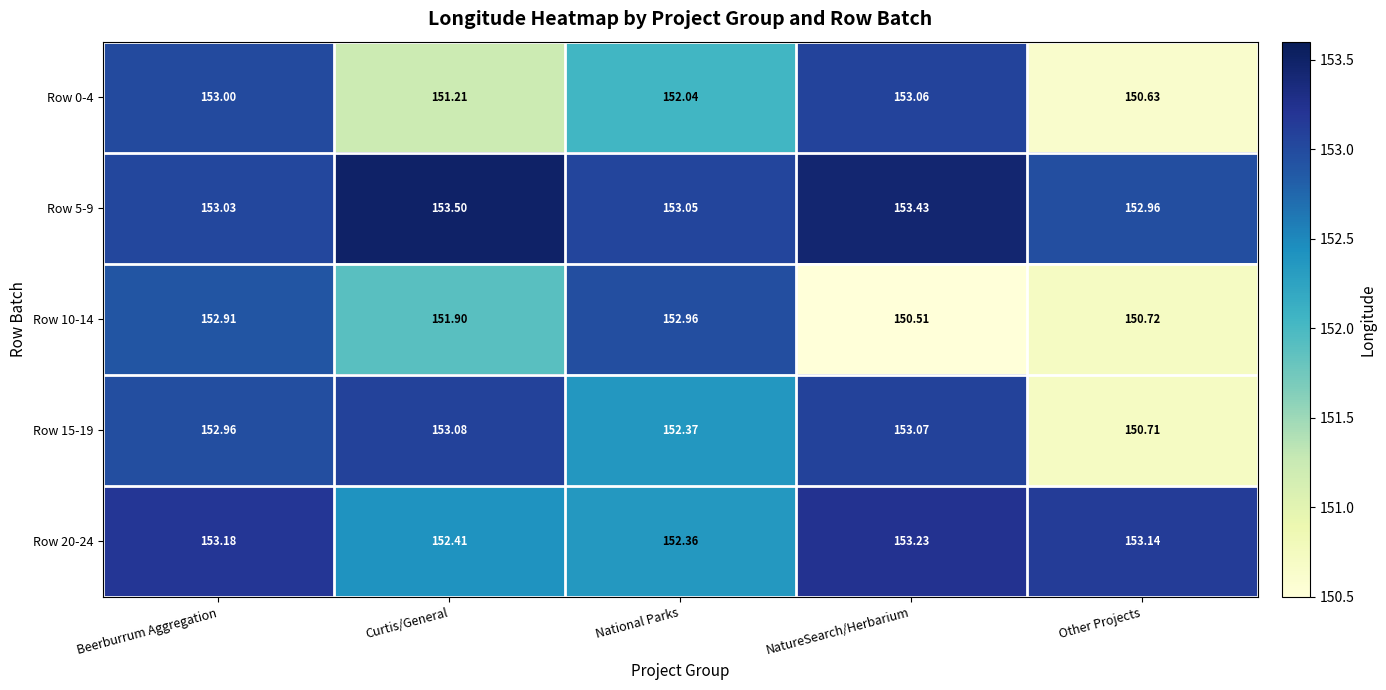

Is the value of Row 15-19 at Other Projects greater than the value of Row 0-4 at NatureSearch/Herbarium?

No